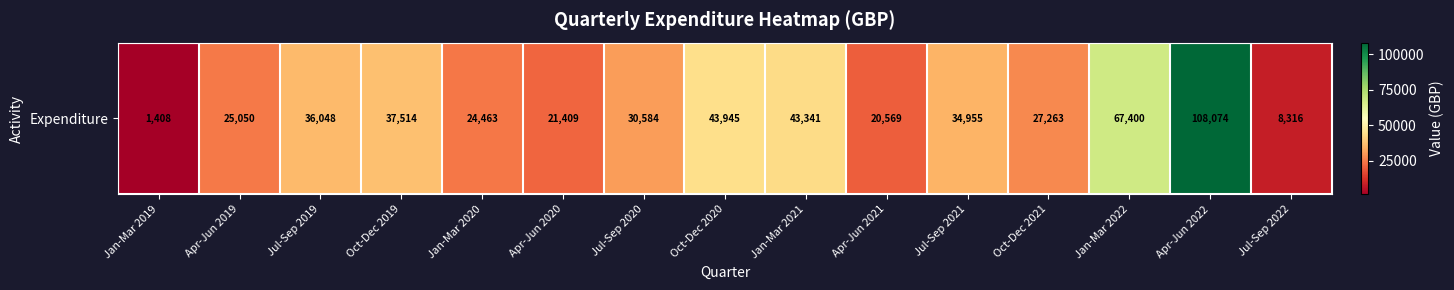

Where does the data first go above 30584?

Jul-Sep 2019